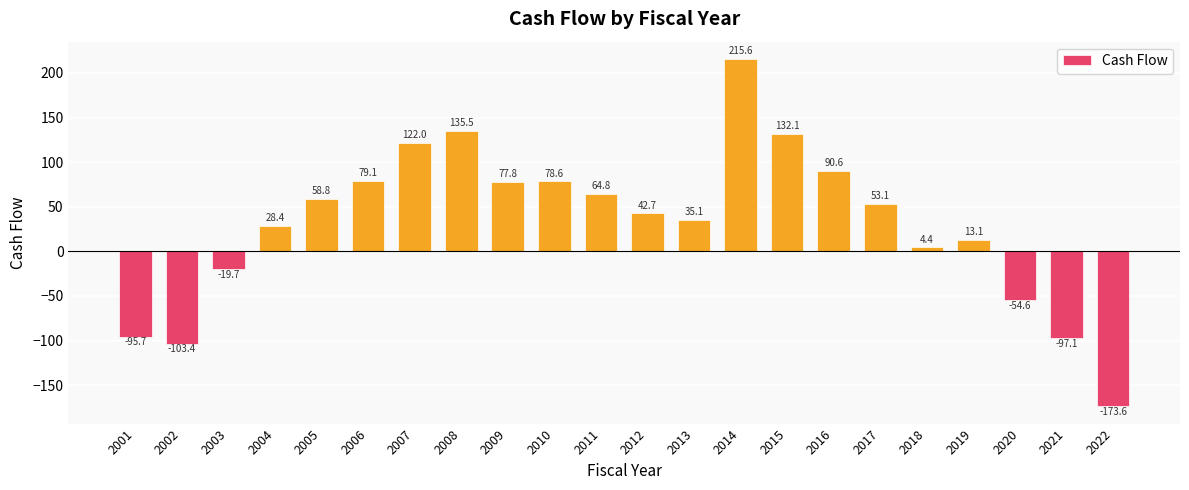

The value at 2008 is 135.5. True or false?

True